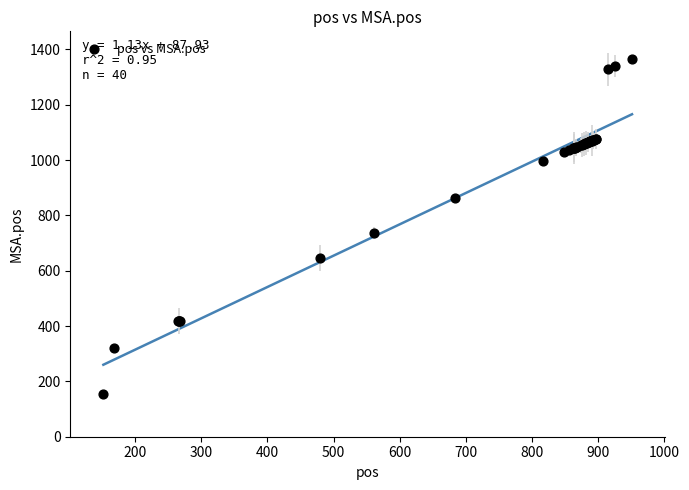

What Y value in the scatter plot is closest to 759?

736